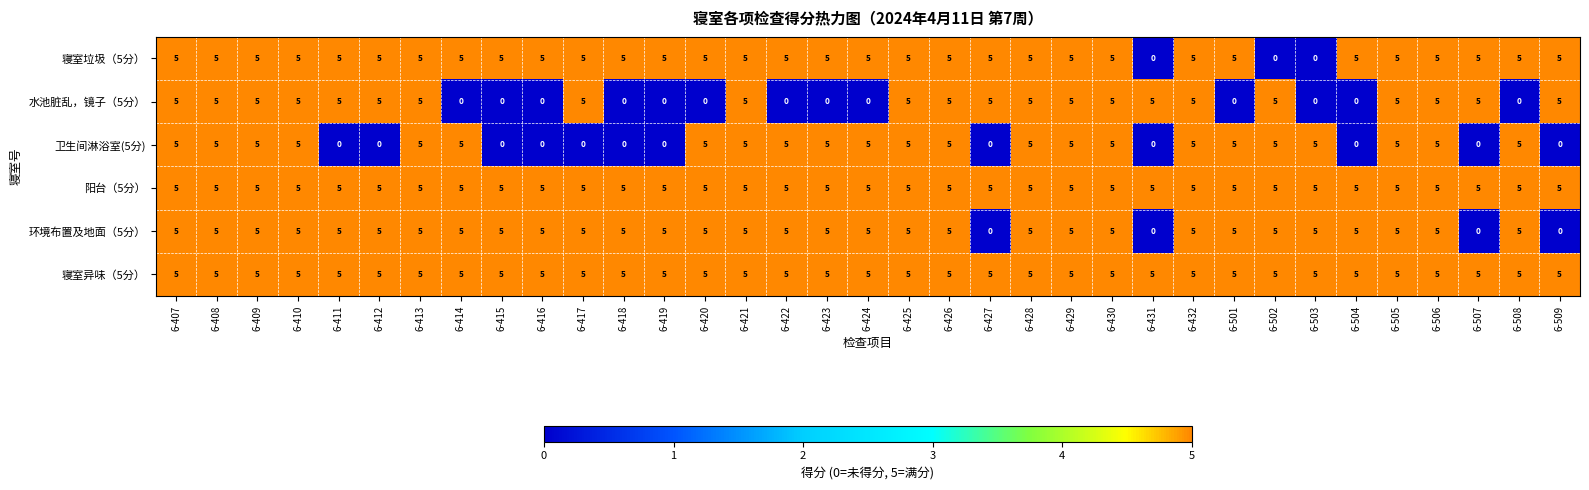

Count the number of data series in this chart.

6